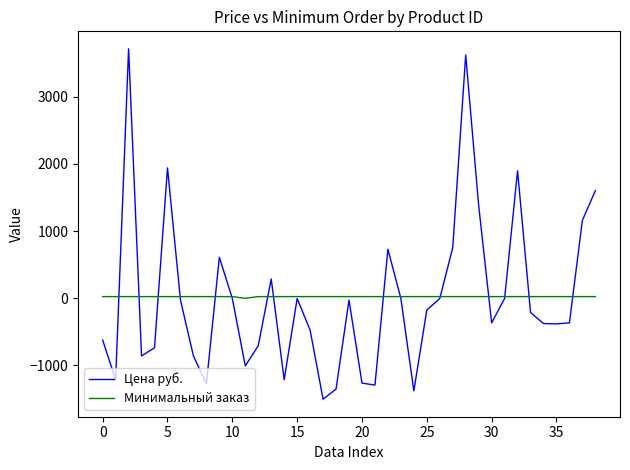

Which series has the largest range (max minus min)?

Цена руб.